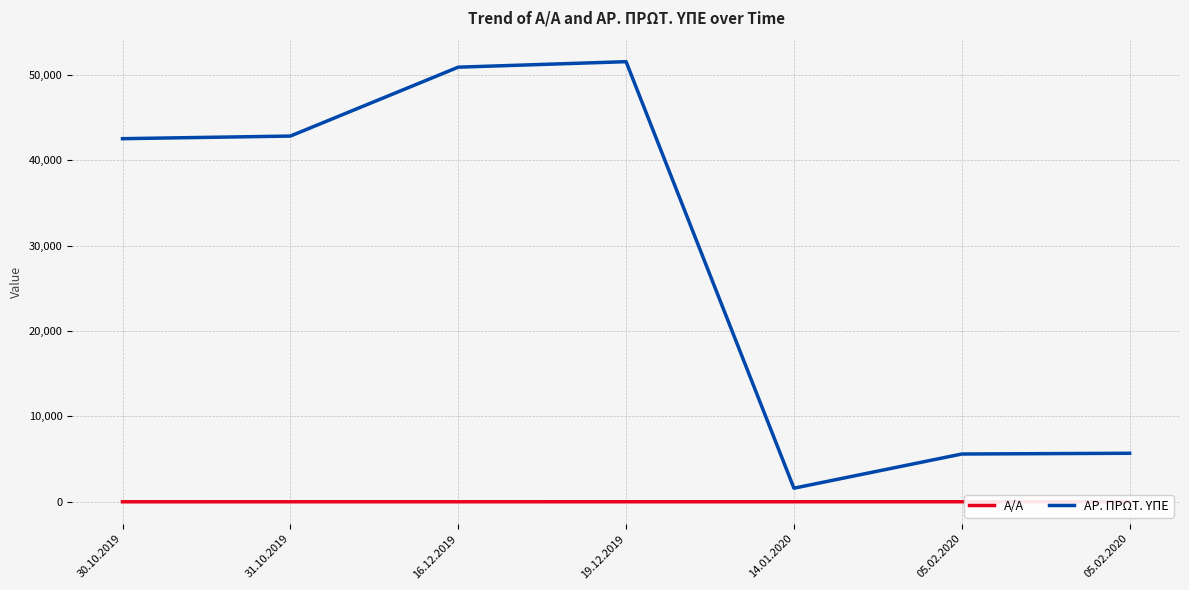

Reading left to right, extract all data points from this chart.

Α/Α: 1	2	3	4	5	6	7
ΑΡ. ΠΡΩΤ. ΥΠΕ: 42528	42833	50901	51546	1593	5596	5683